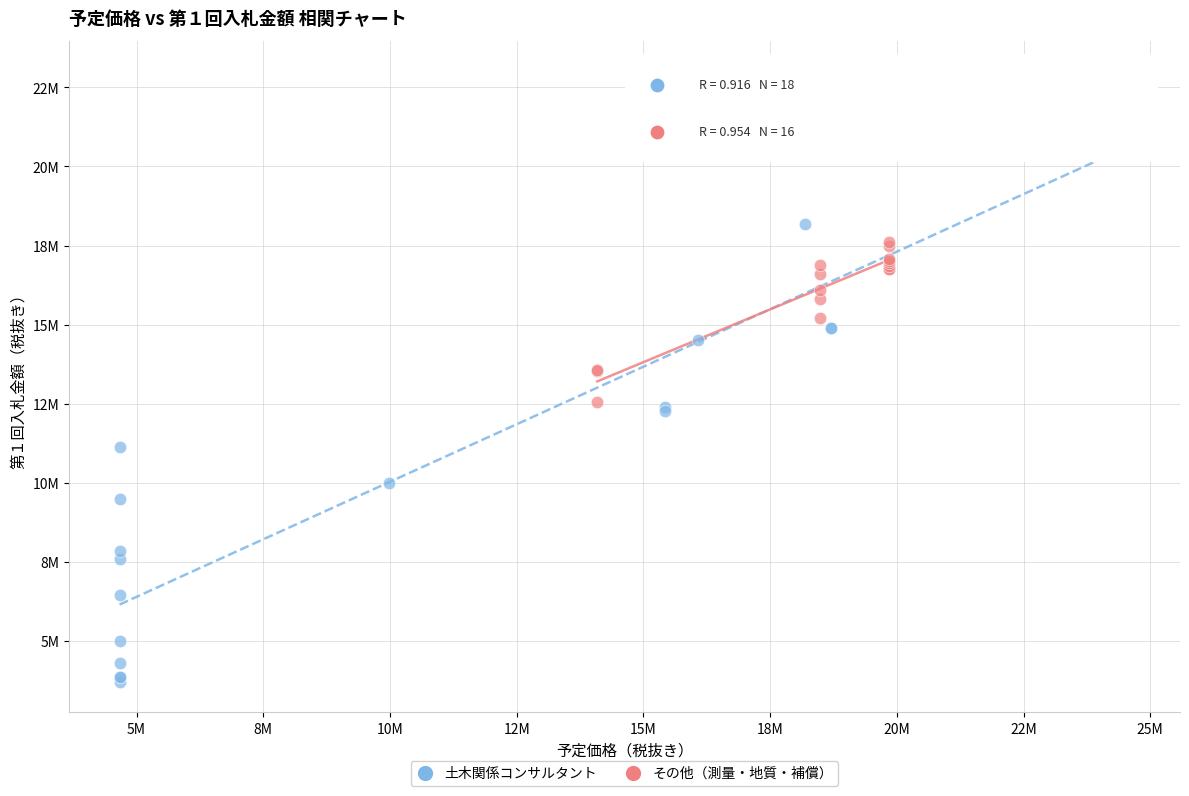

Which series has the widest spread of Y values?

土木関係コンサルタント